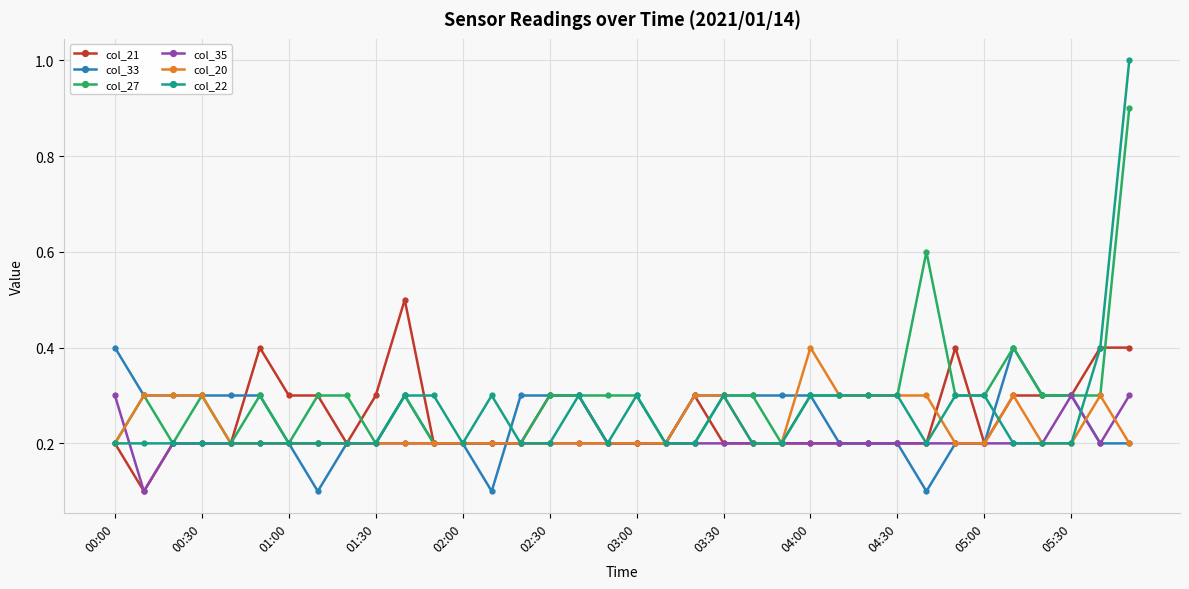

What is the minimum value for col_27?

0.2